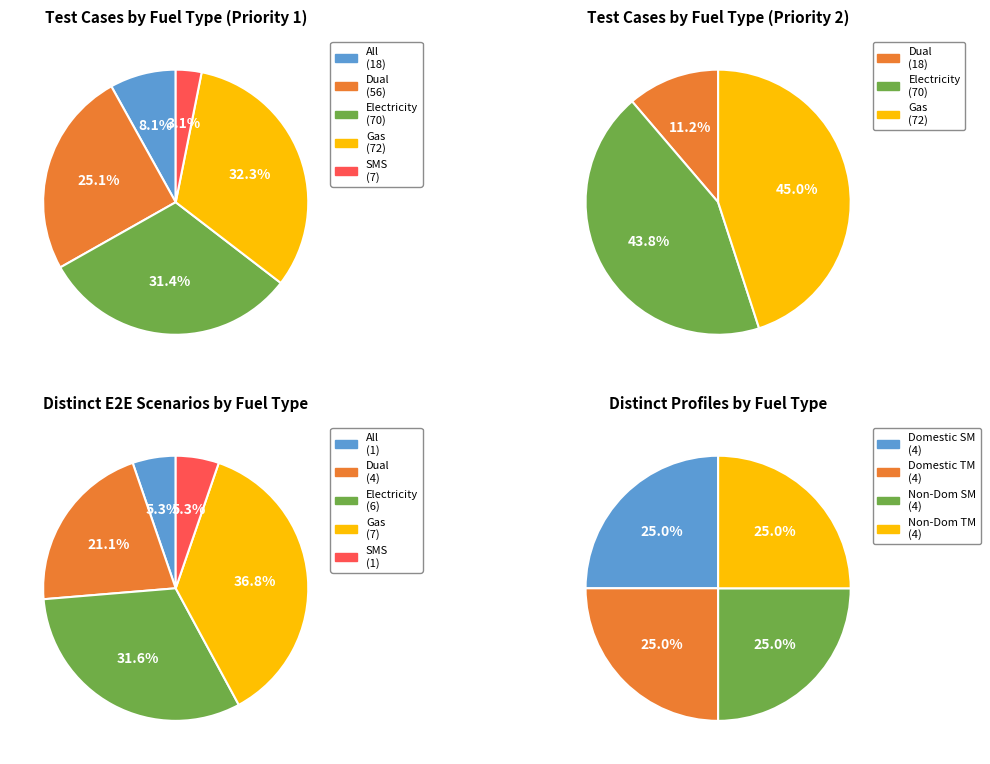

To the nearest percent, what is the difference between the largest and smallest slice percentages?

29%